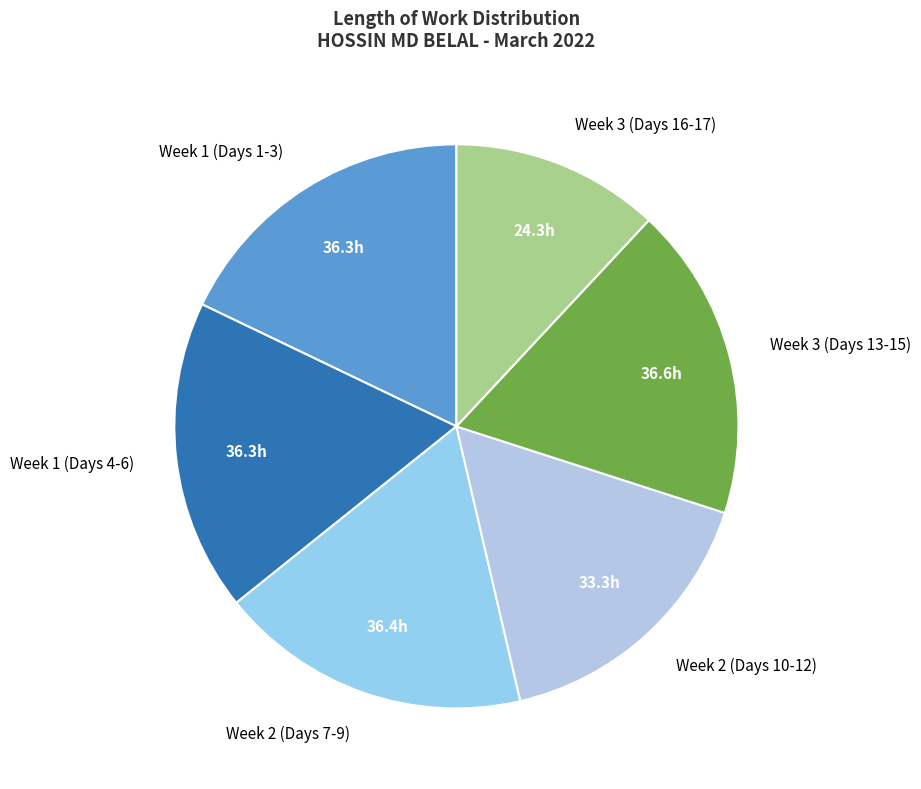

How many slices are in this pie chart?

6